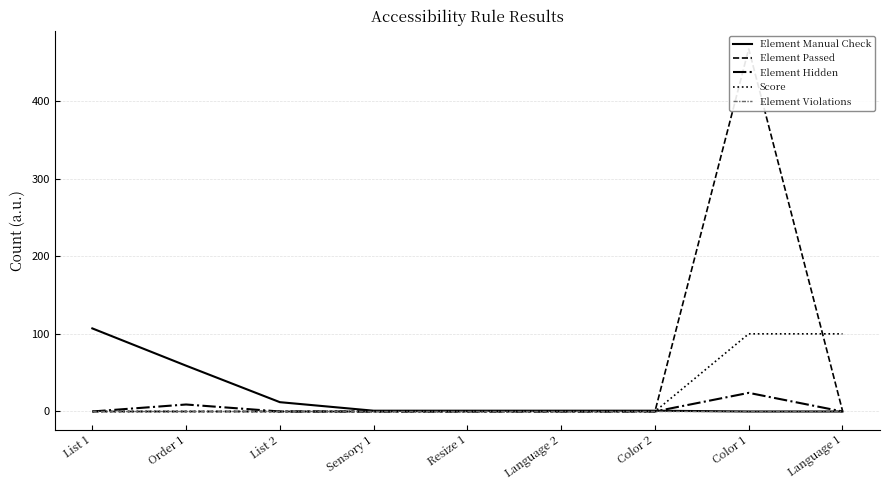

True or false: Element Passed and Element Manual Check intersect in this chart.

True